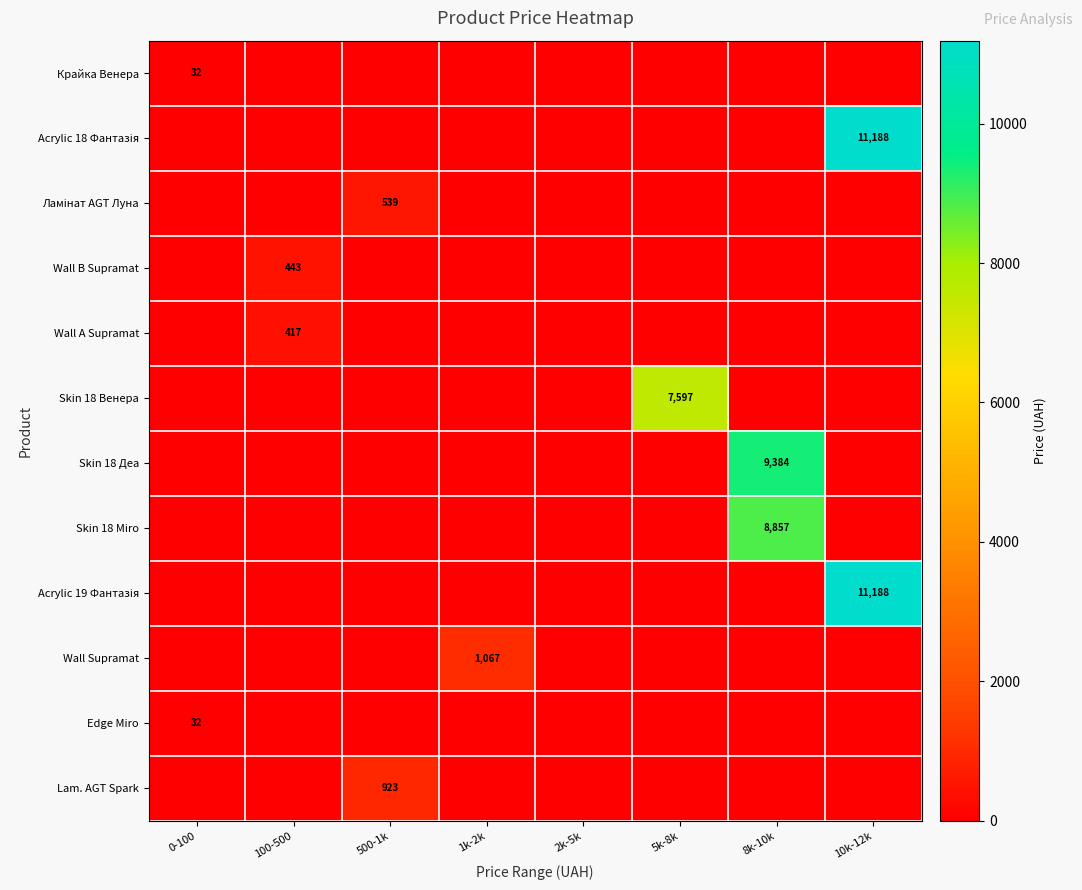

The value of Edge Miro at 0-100 is 32. True or false?

True